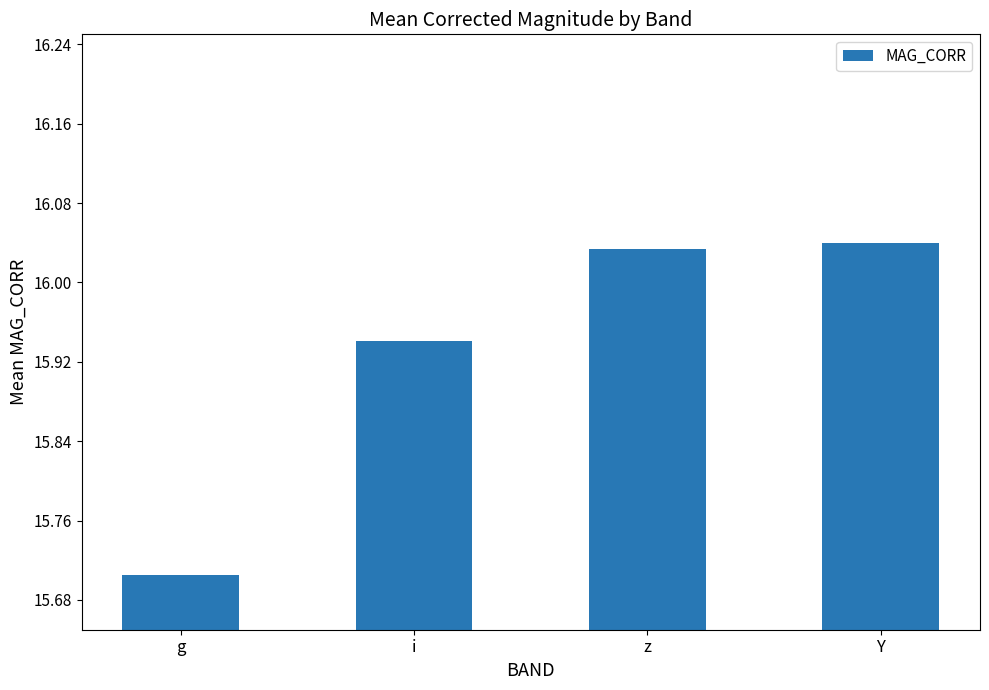

Between z and i, which is larger?

z